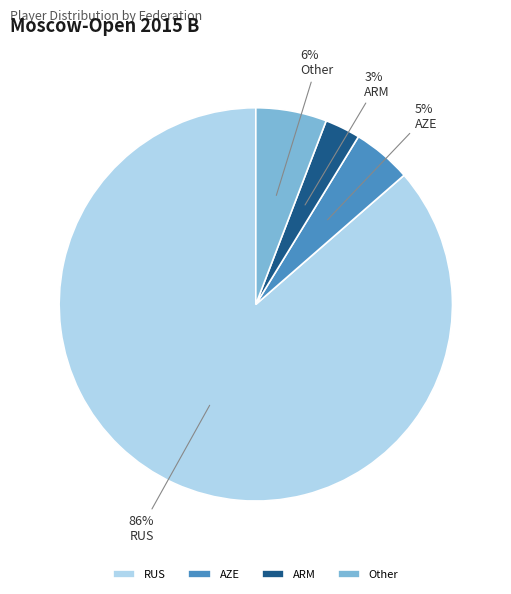

Is it true that Other is 1% of the pie?

False